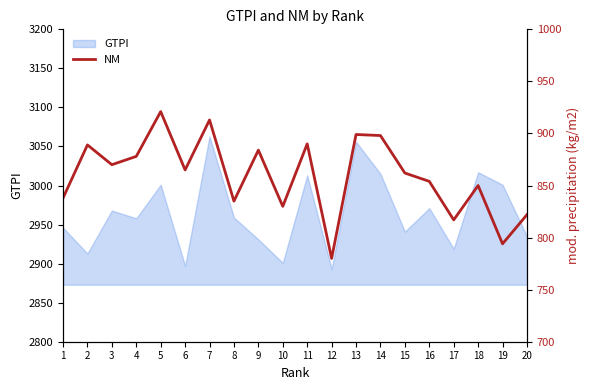

What is the value of the 3rd point from the left?

870